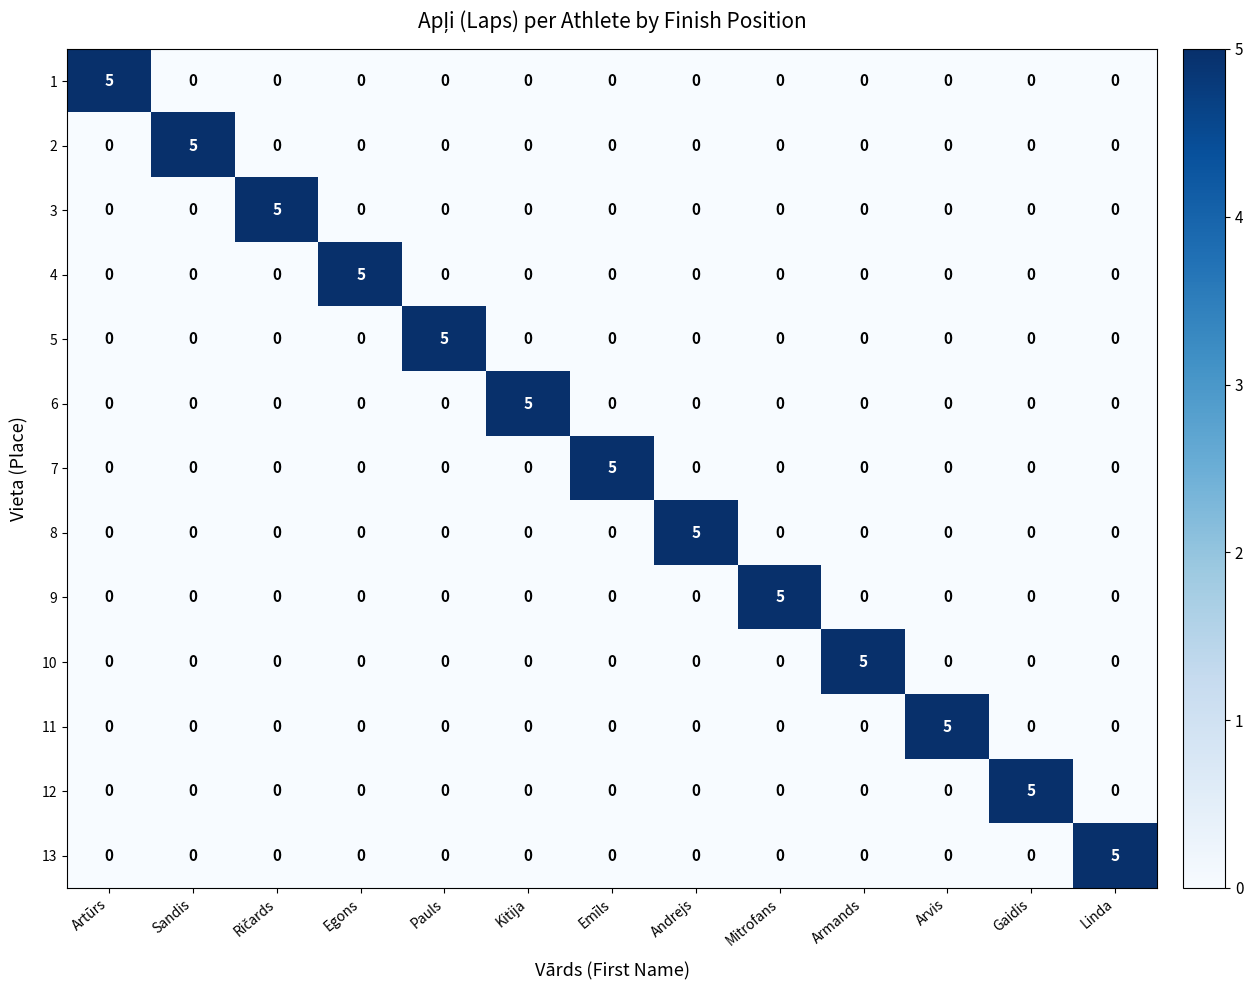

What is the total value across all series at Armands?

5